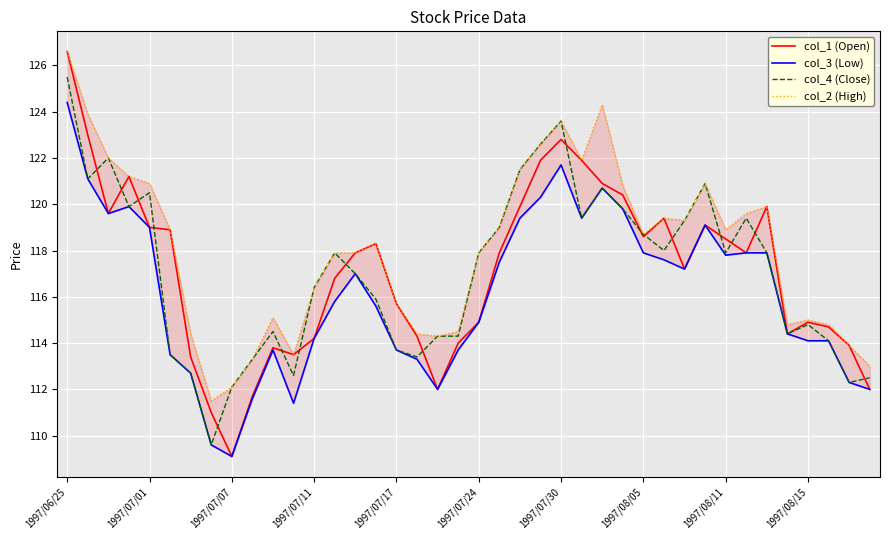

At which label does col_1 (Open) first exceed 117?

1997/06/25